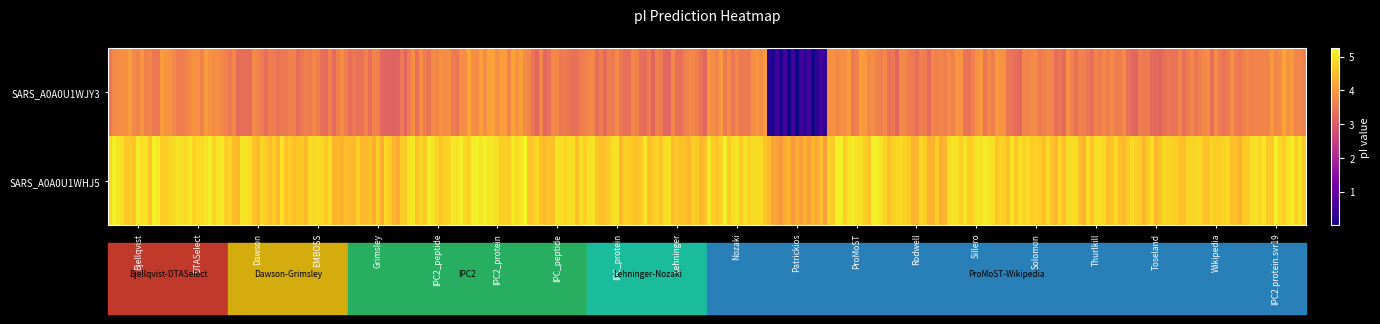

What is the difference between the tr|A0A0U1WHJ5|A0A0U1WHJ5_SARS values at Grimsley and Nozaki?

0.3